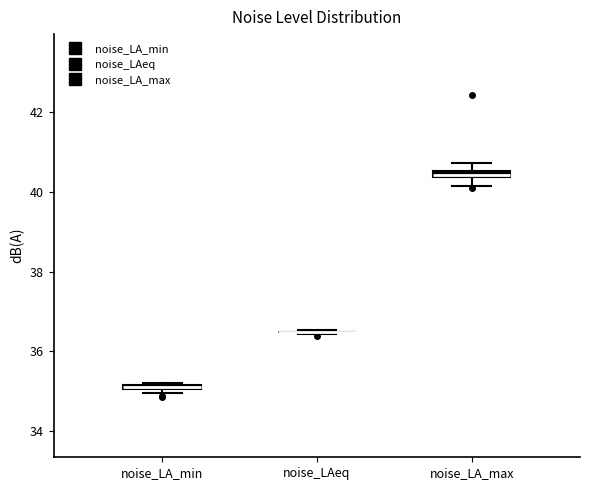

Where is the lower edge of the box for noise_LA_max on the y-axis? The values are not printed on the chart, so give them approximately, as read against the axis.

40.4